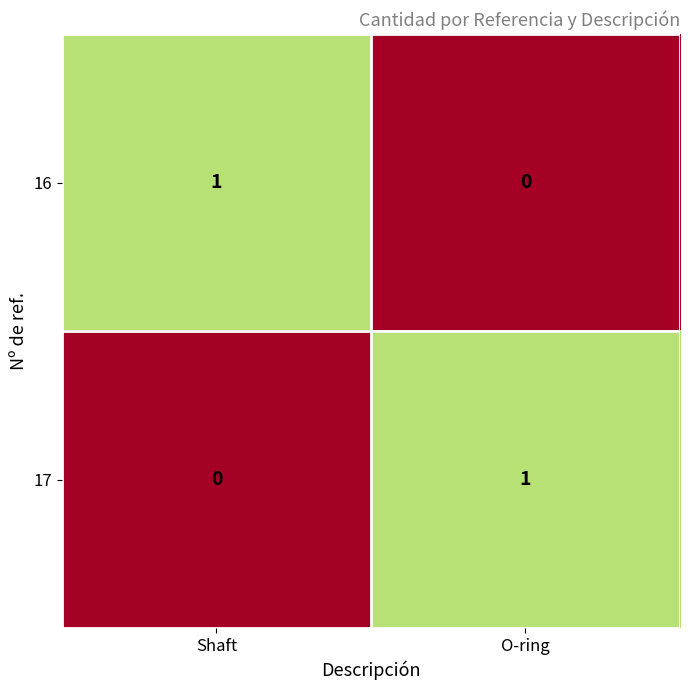

Where is 16 nearest to the value 0?

O-ring